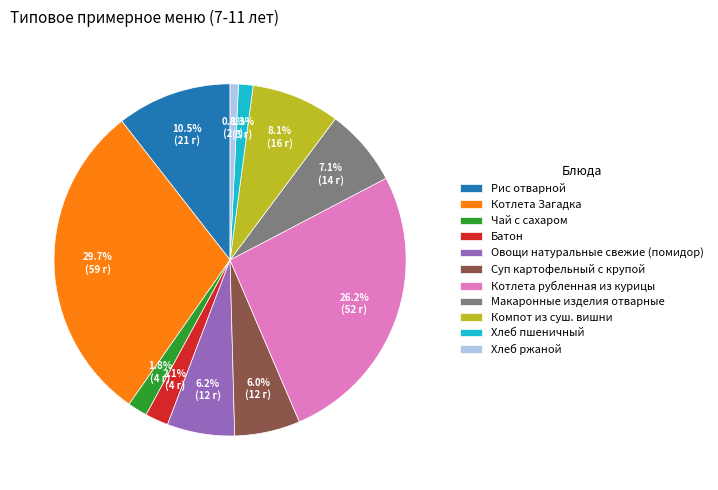

How much of the chart is everything except Овощи натуральные свежие (помидор)?

93.8%